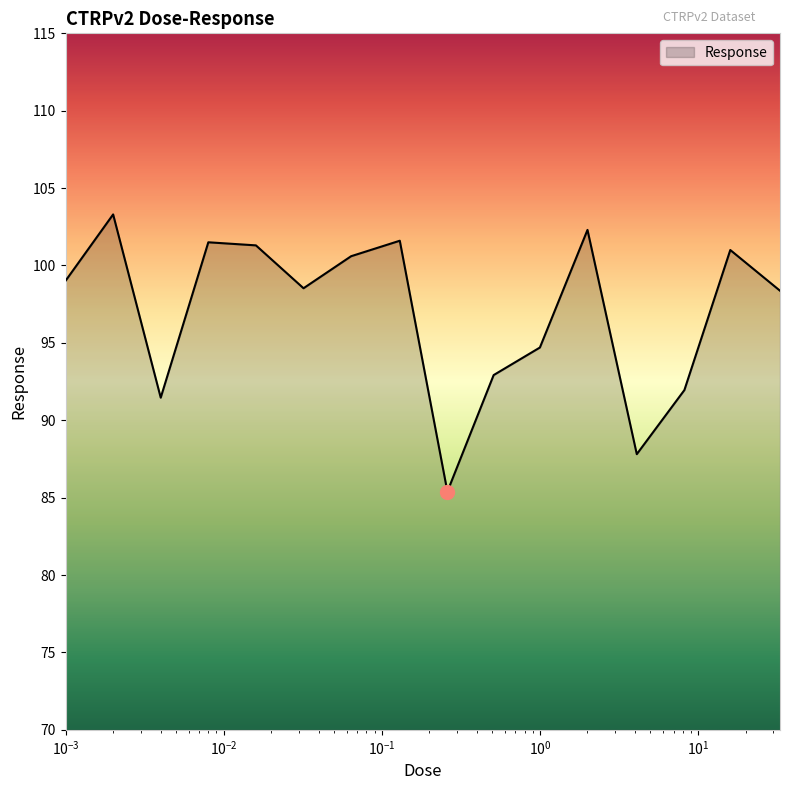

What is the maximum value shown in the chart?

103.3